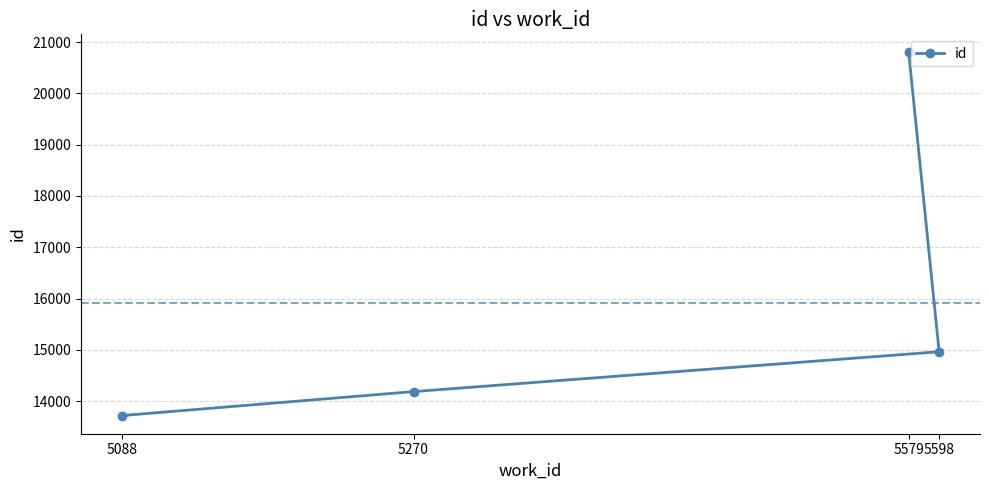

What is the difference between the second highest and minimum values?

1244